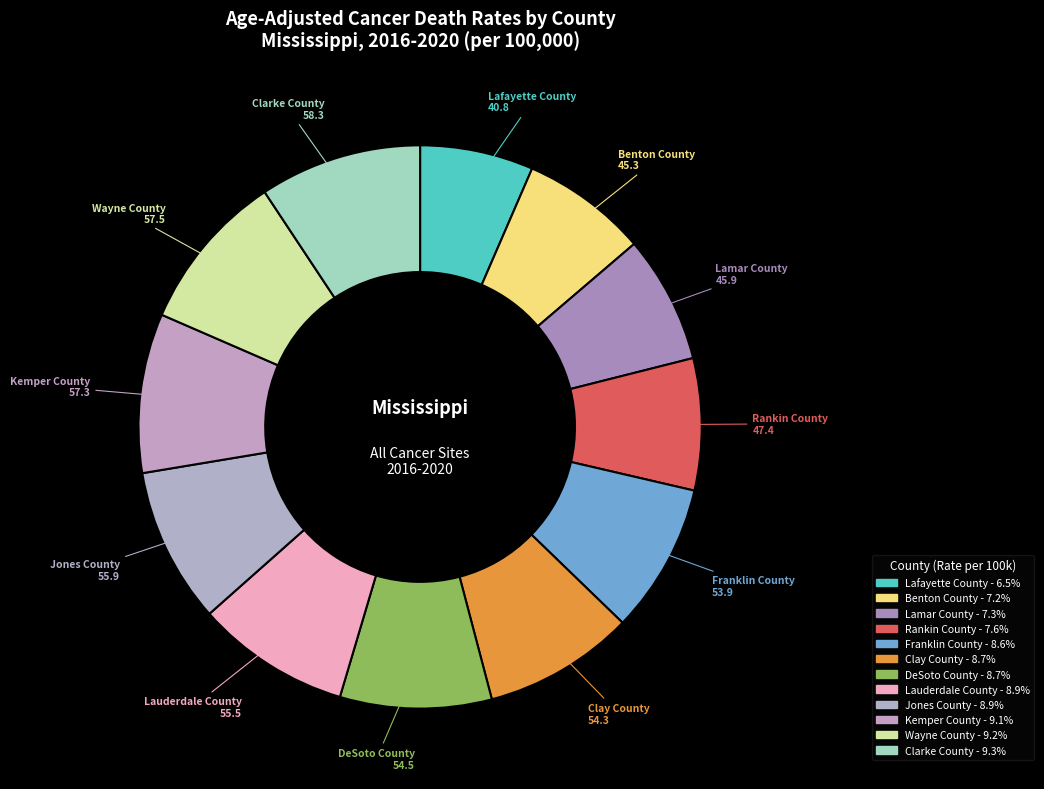

How many segments does this pie chart have?

12